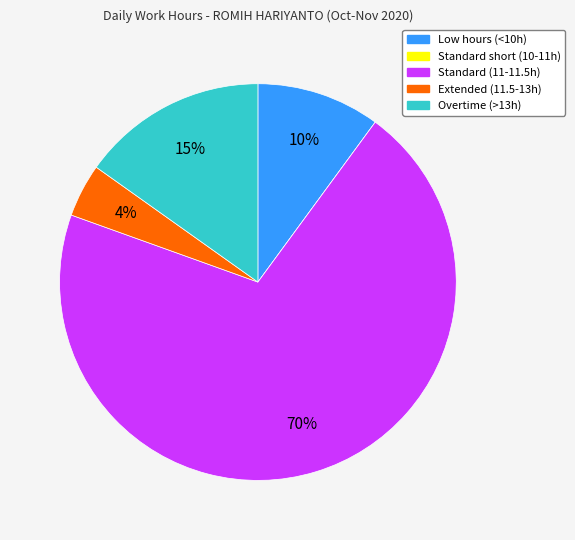

Is there any slice that represents more than half of the pie?

Yes